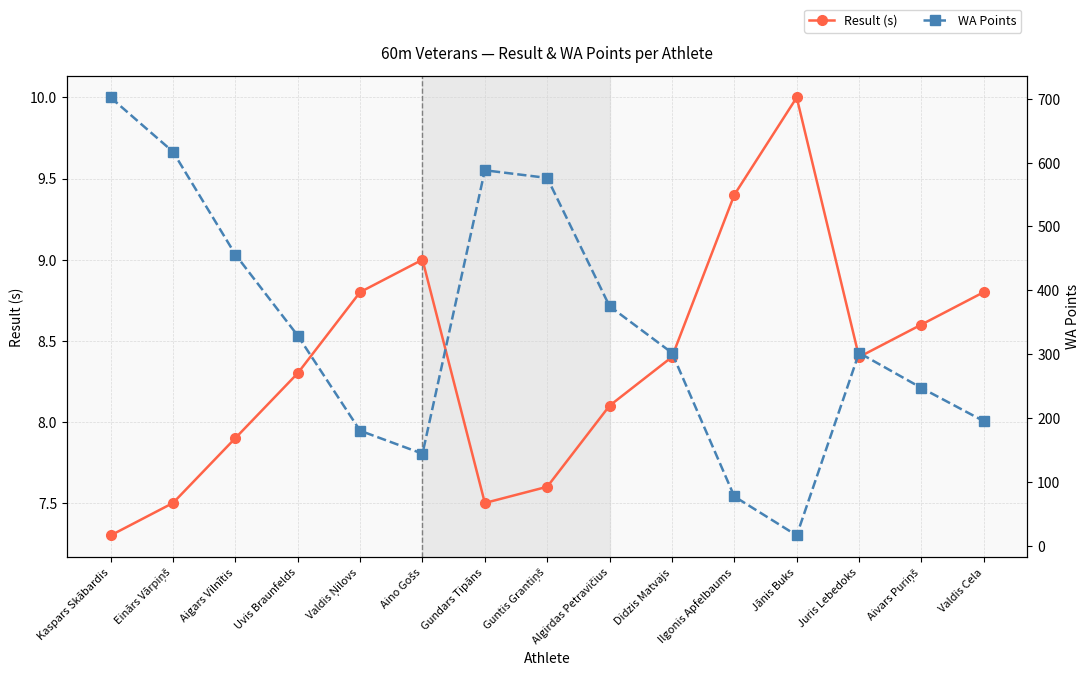

True or false: WA Points and Result (s) cross at least once.

False